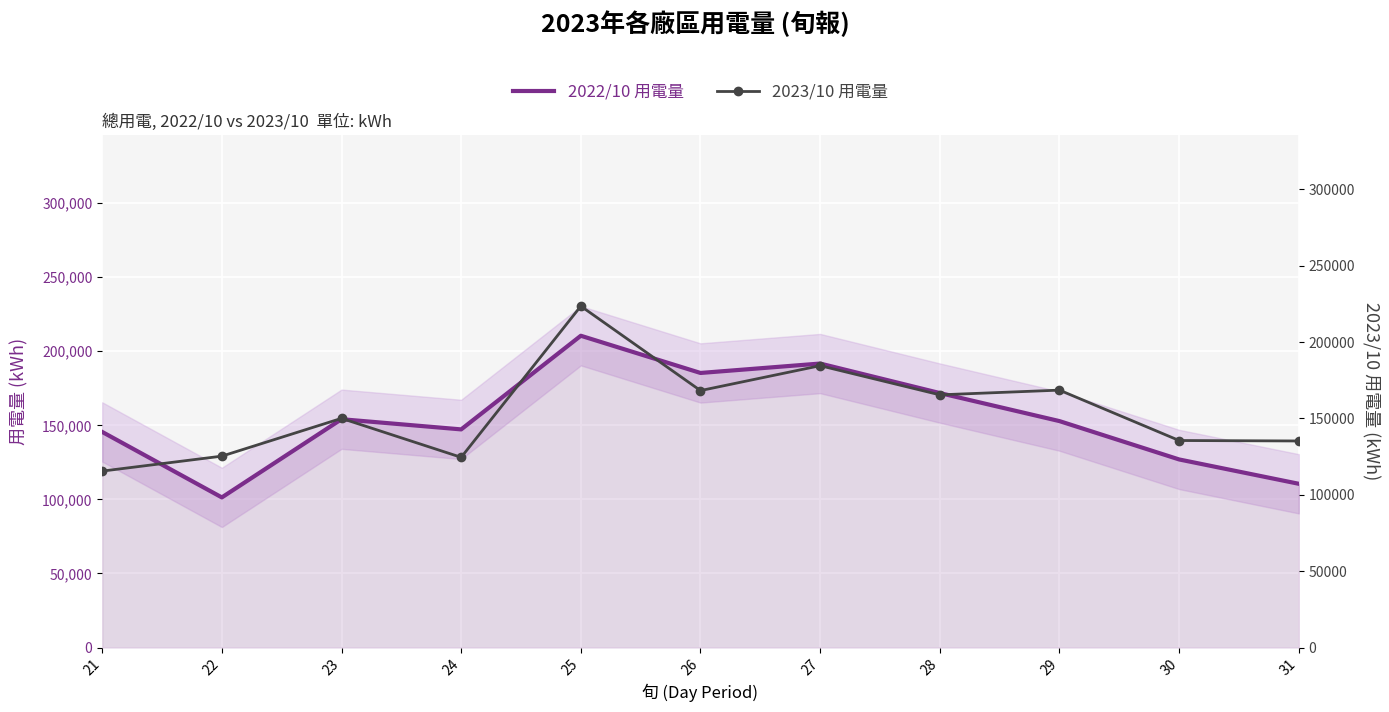

How many times do 2023/10 用電量 and 2022/10 用電量 cross each other?

5